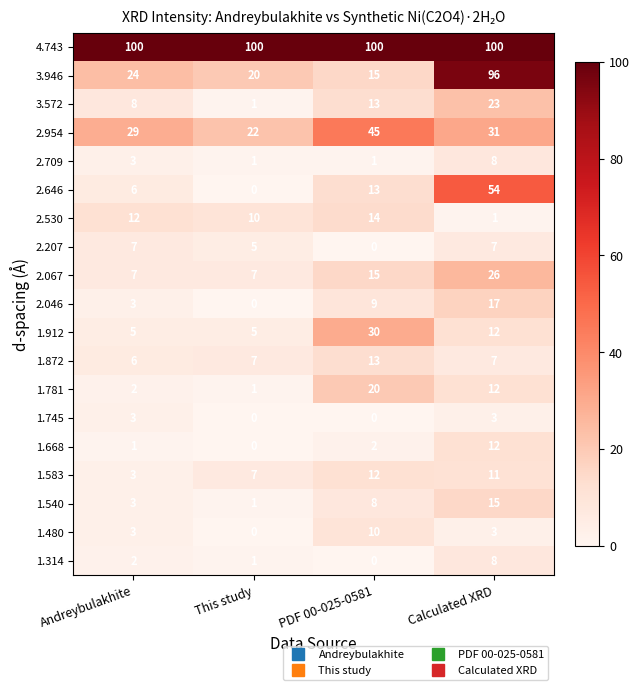

How many series are shown in this chart?

19